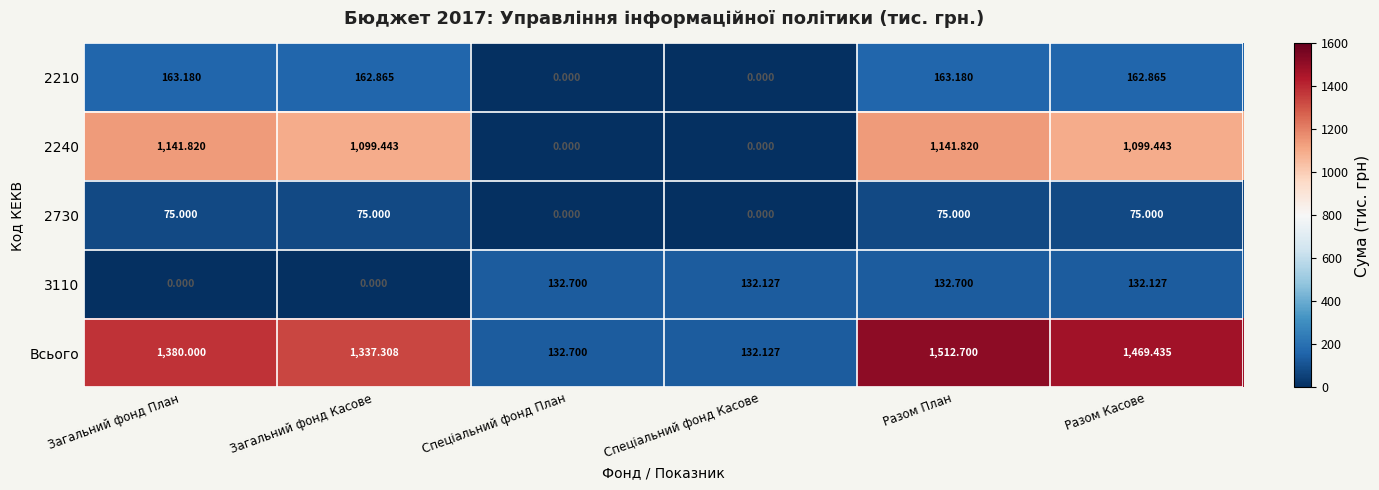

Between Разом План and Разом Касове, which series saw the biggest shift?

Всього